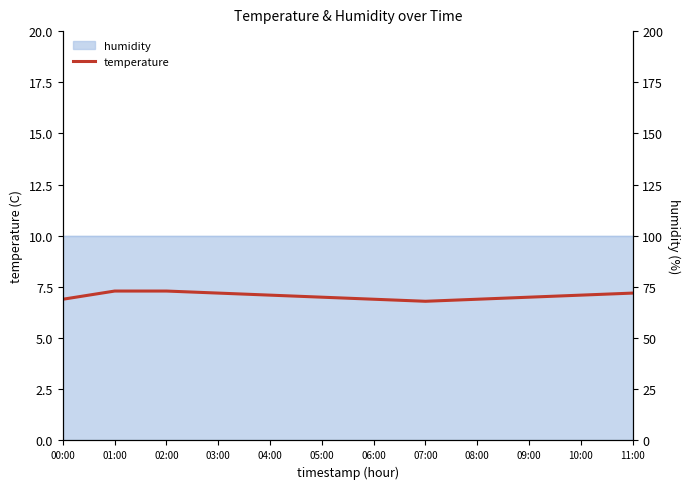

Rank the categories by value from lowest to highest.

07:00, 00:00, 06:00, 08:00, 05:00, 09:00, 04:00, 10:00, 03:00, 11:00, 01:00, 02:00